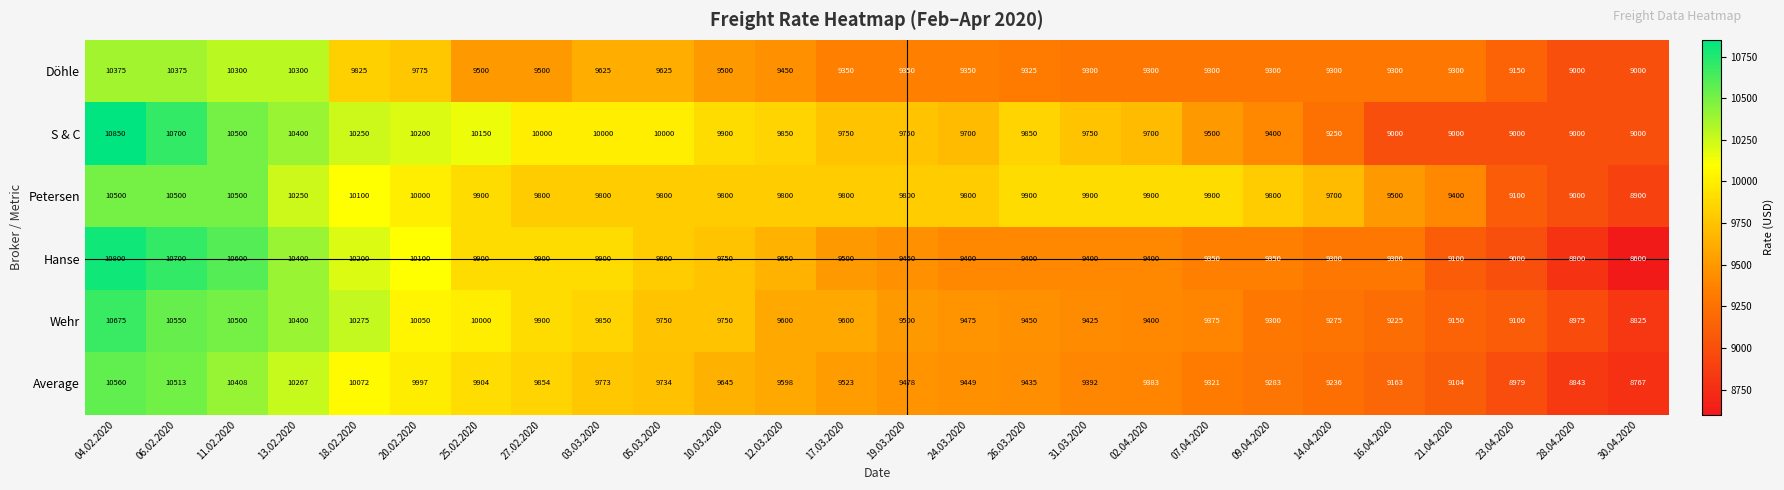

What is the difference between the maximum and second lowest values in the Petersen series?

1500